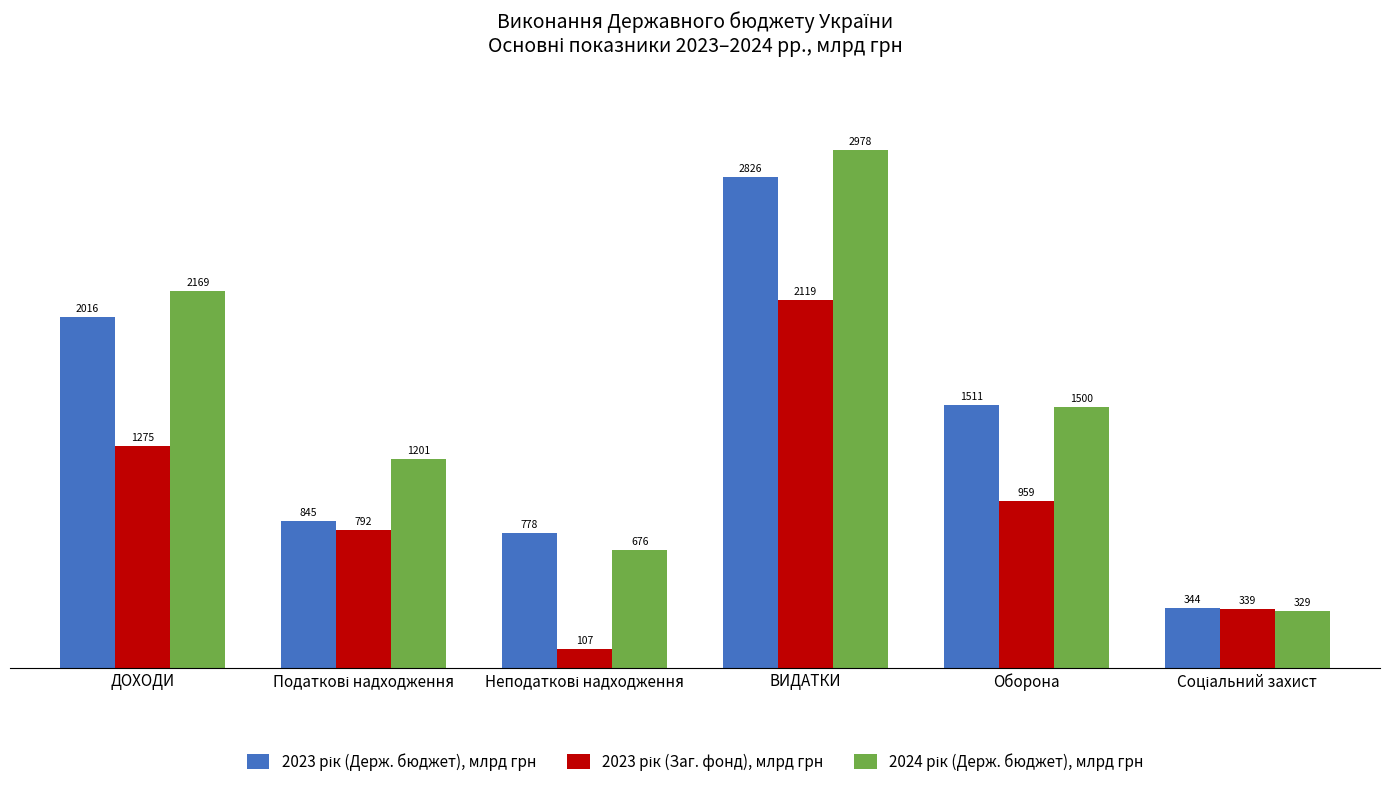

At which category is the sum across all series the highest?

ВИДАТКИ